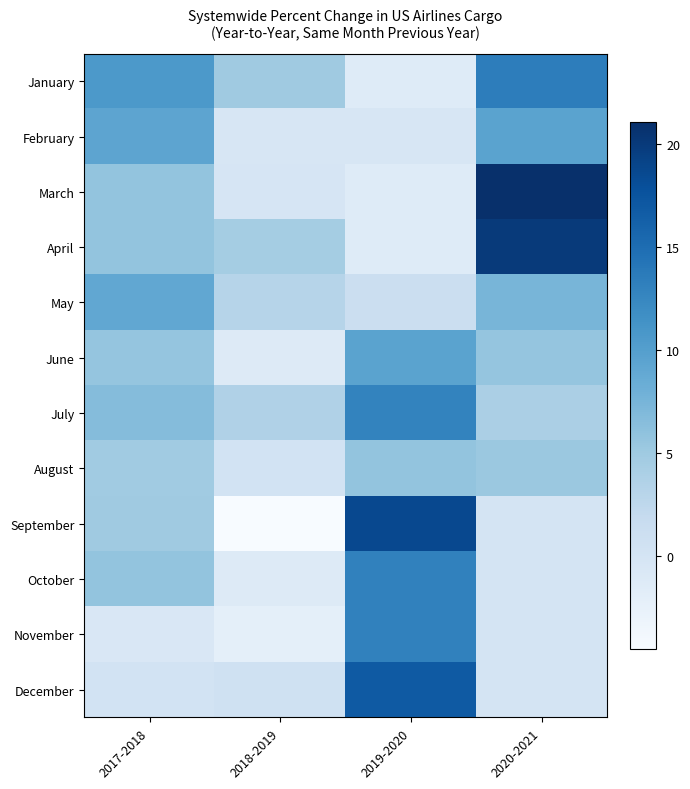

Which has a higher value, 2020-2021 or 2019-2020?

2020-2021